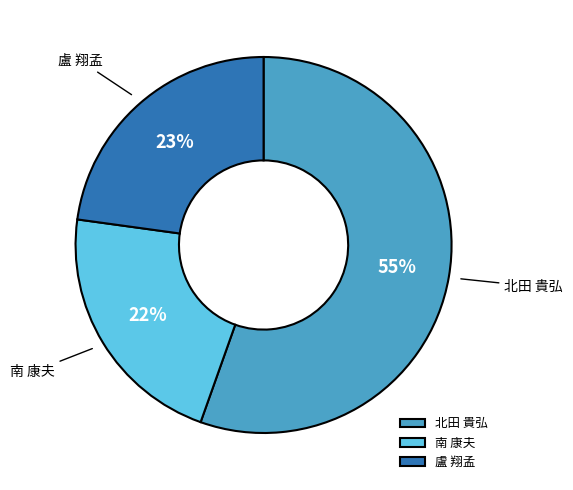

Count the number of slices in the pie.

3